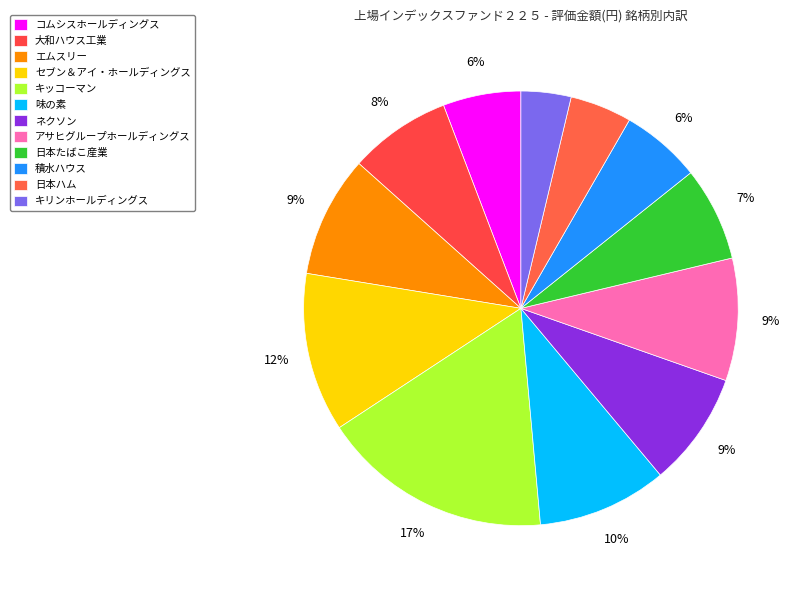

What is the change in value from ネクソン to アサヒグループホールディングス?

+1464806000